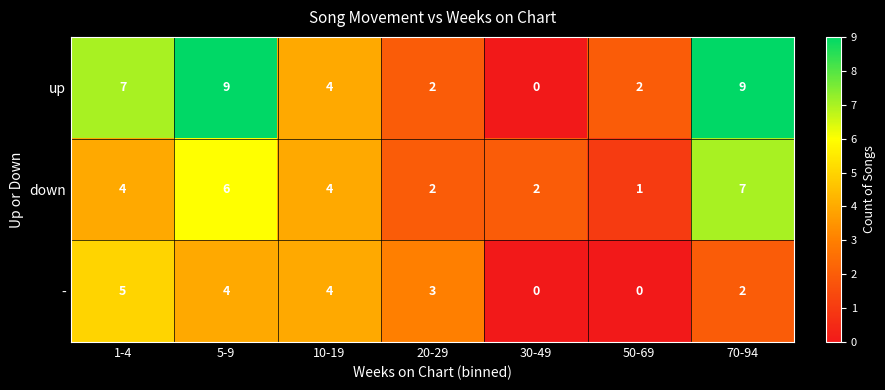

Rank the series by their maximum value, from highest to lowest.

up, down, -